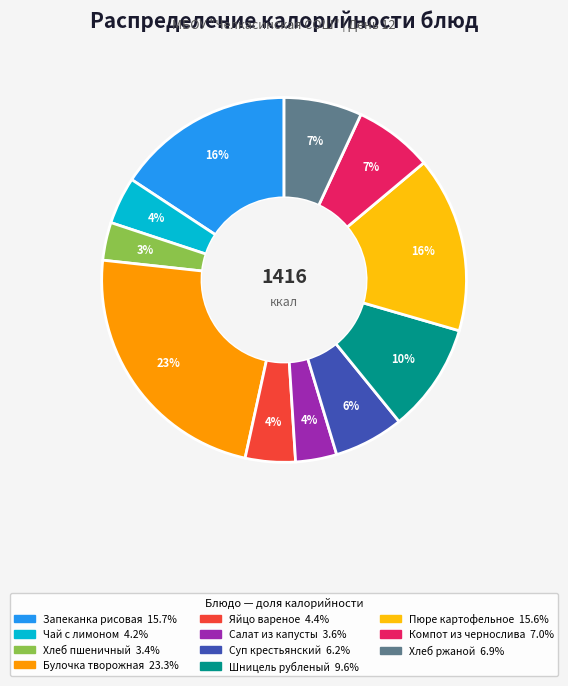

To the nearest percent, what is the average slice percentage?

9%